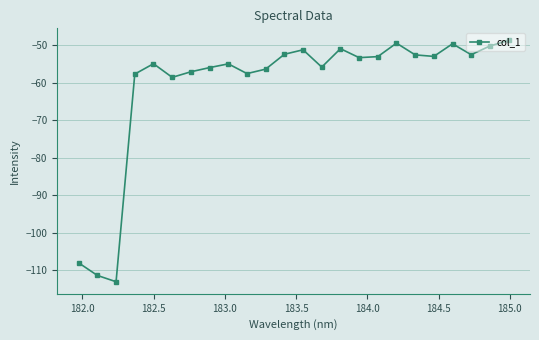

True or false: the data has more than 2 interior local peaks.

True